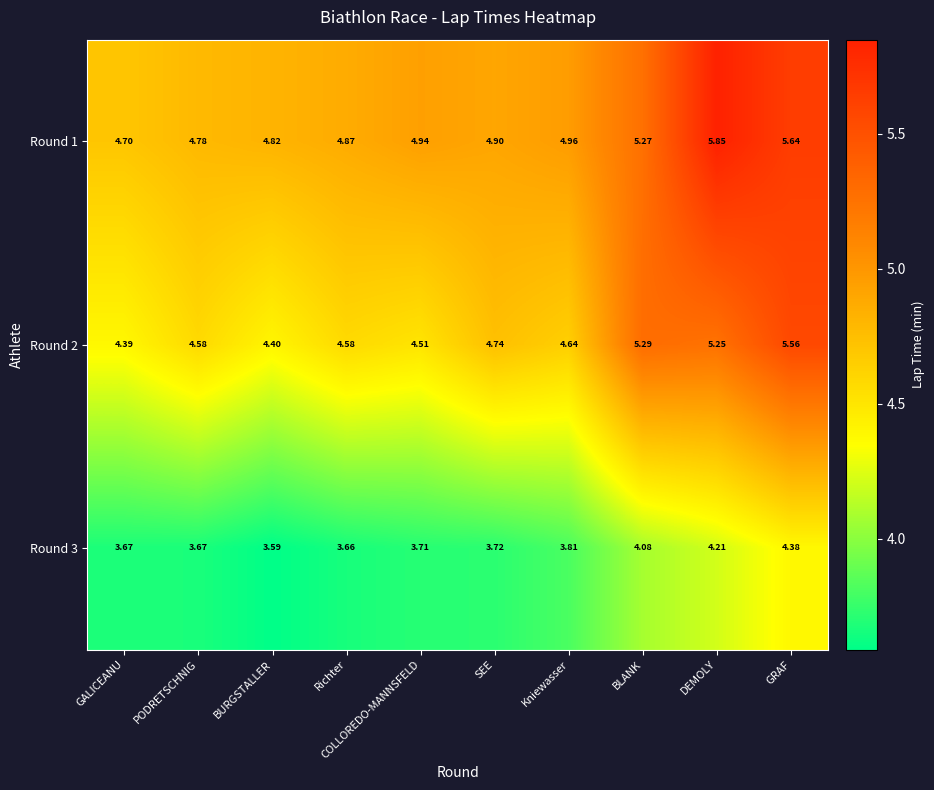

Which category has the highest value in the Round 2 series?

GRAF